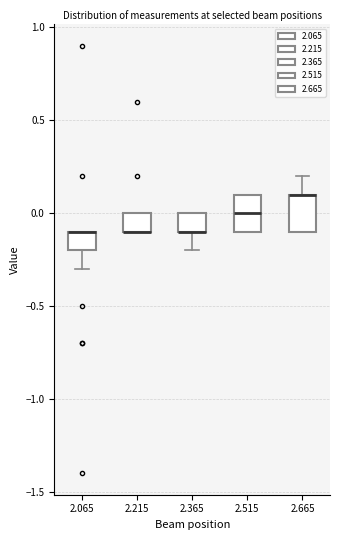

Reading left to right, transcribe this box plot: for each box, give where its median line is, the range the box spans, and where its two whiskers end, as read against the y-axis. The values are not printed on the chart, so give them approximately, as read against the axis.

2.065: median -0.1 (drawn on the box's upper edge), box -0.2 to -0.1, whiskers -0.3 to -0.1
2.215: median -0.1 (drawn on the box's lower edge), box -0.1 to 0.0, whiskers -0.1 to 0.0
2.365: median -0.1 (drawn on the box's lower edge), box -0.1 to 0.0, whiskers -0.2 to 0.0
2.515: median 0.0, box -0.1 to 0.1, whiskers -0.1 to 0.1
2.665: median 0.1 (drawn on the box's upper edge), box -0.1 to 0.1, whiskers -0.1 to 0.2